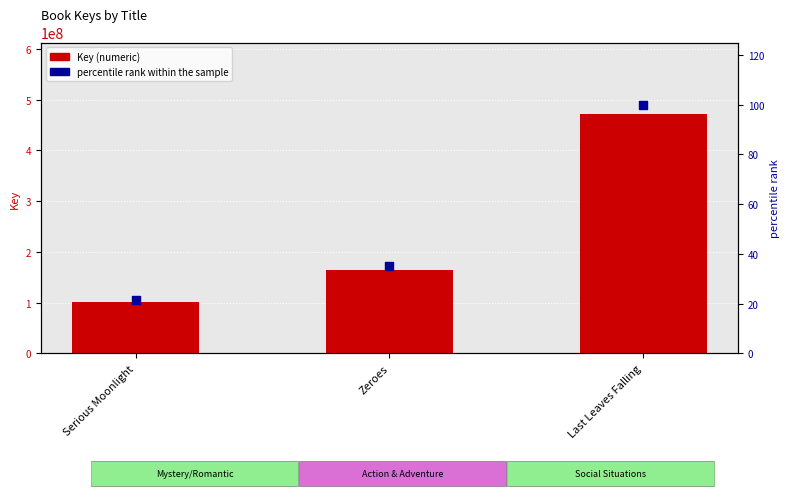

What are all the series names shown in the legend?

Key (numeric), percentile rank within the sample